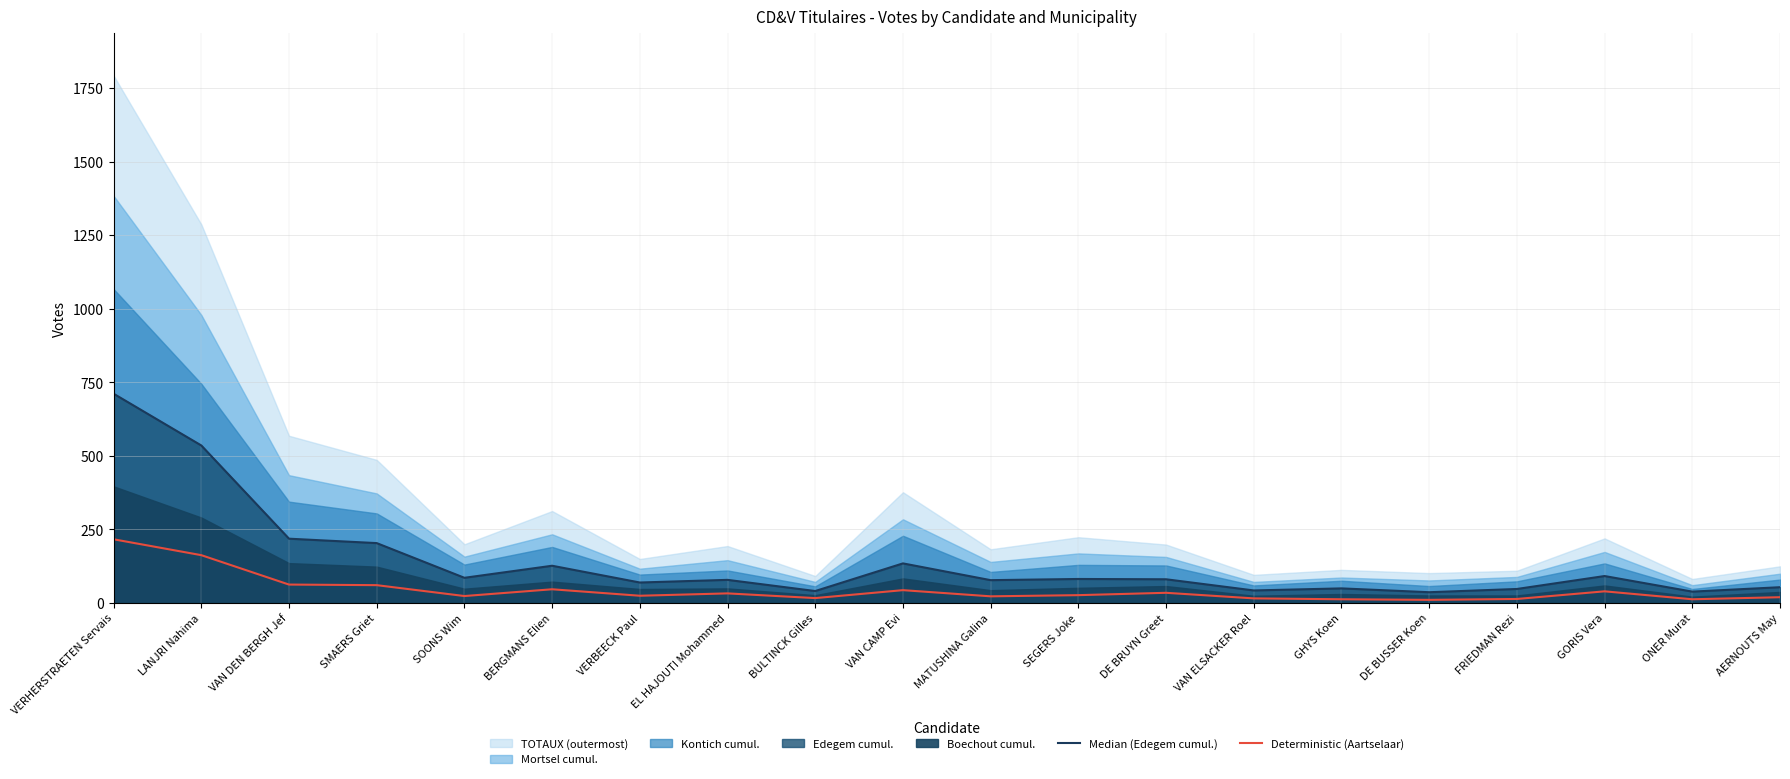

The Median (Edegem cumul.) series shows 101 at VERBEECK Paul. True or false?

False